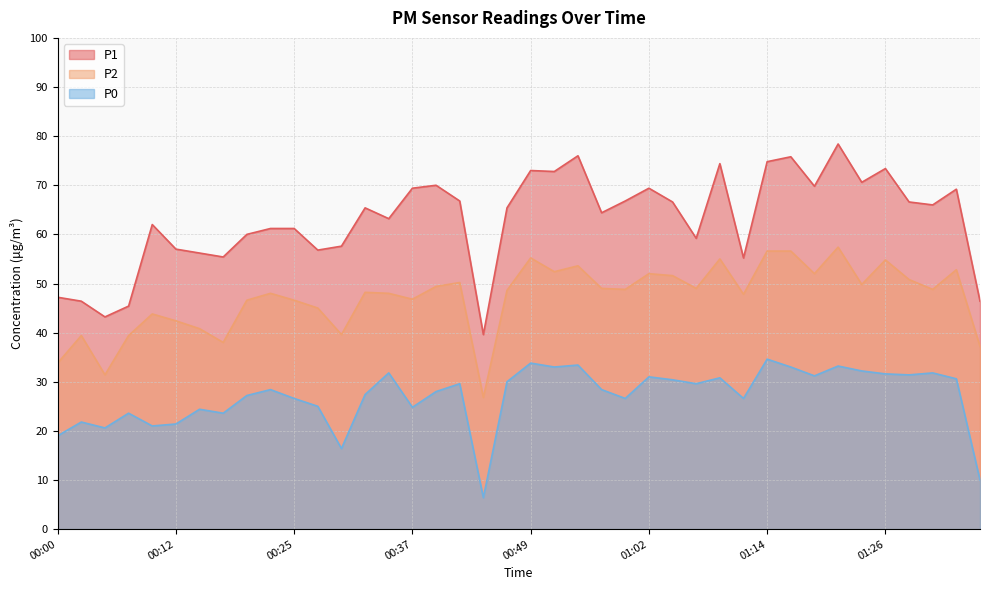

What is the minimum value shown in the chart?

6.4